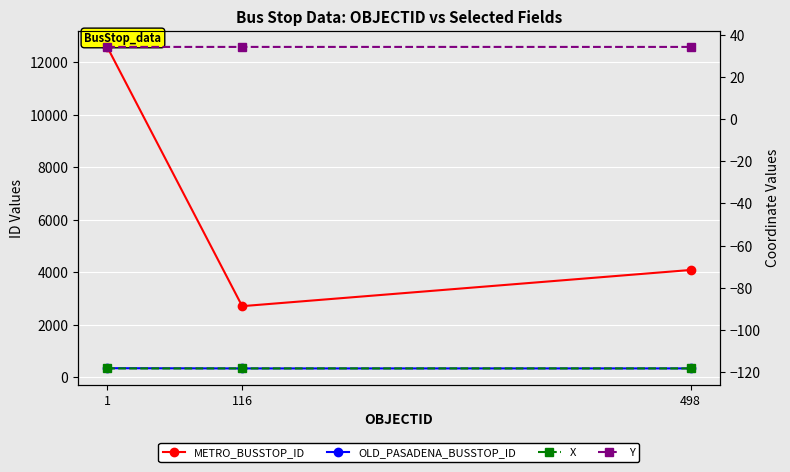

What is the difference between the METRO_BUSSTOP_ID values at 498 and 1?

8490.0